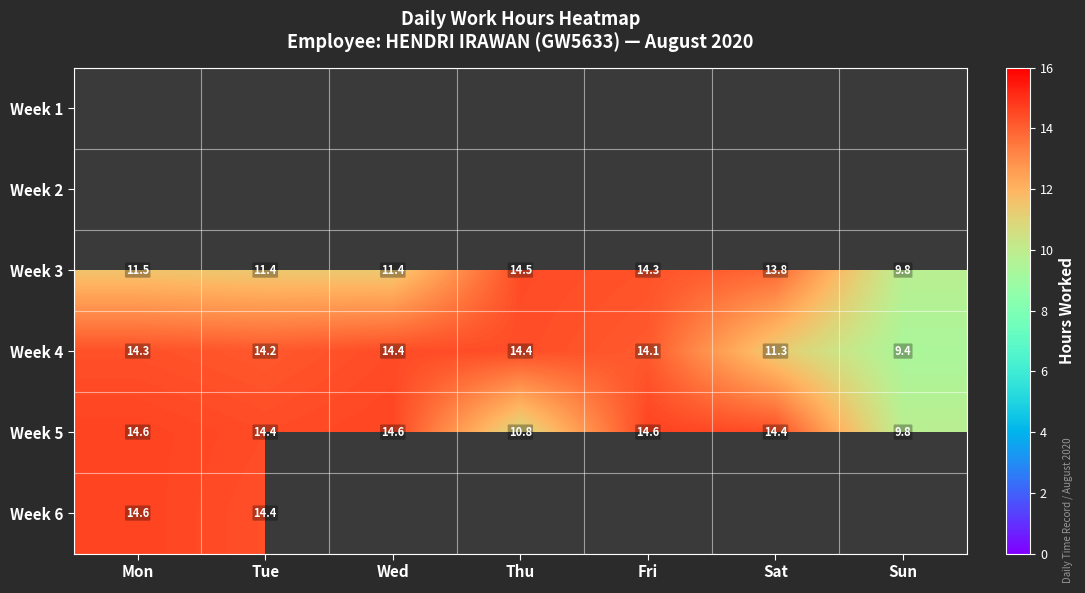

Where is Week 4 nearest to the value 11?

Sat